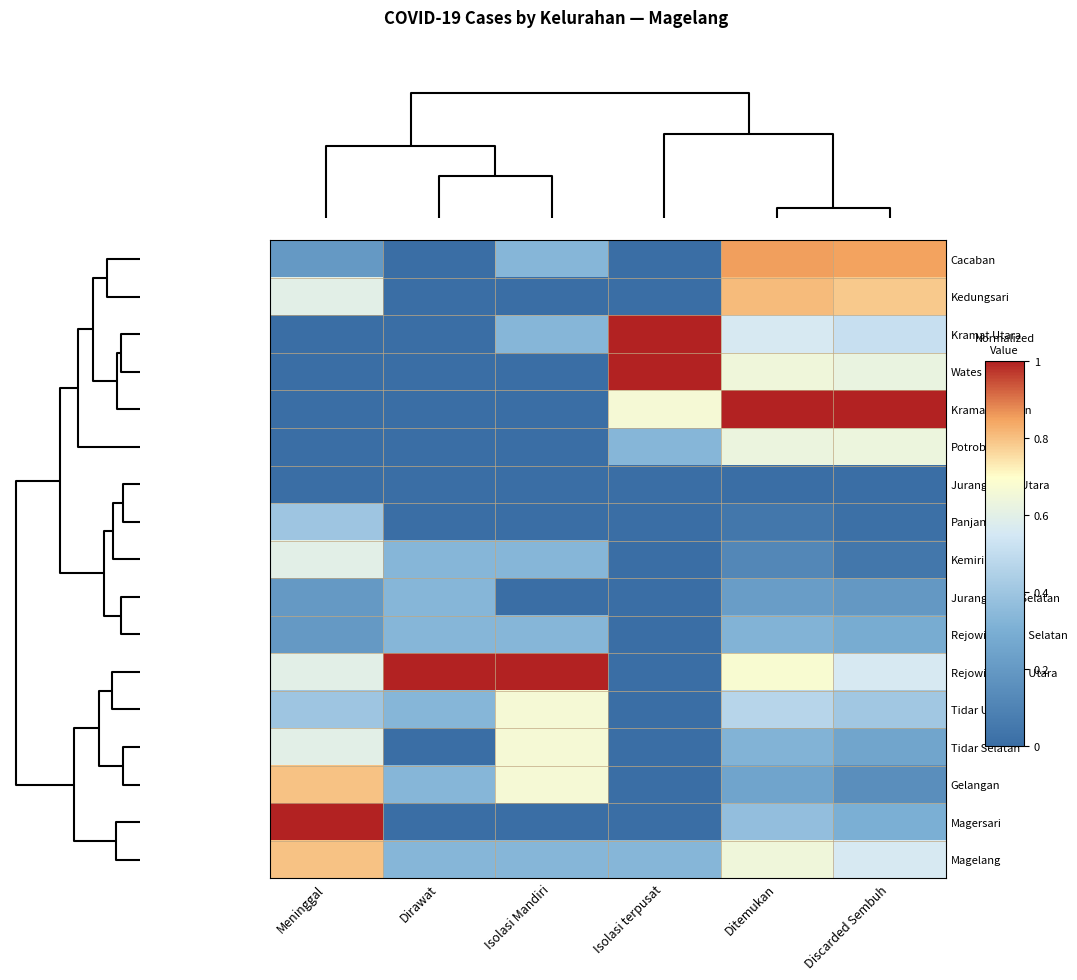

List the series in order of their peak value, lowest first.

Jurangombo Utara, Jurangombo Selatan, Rejowinangun Selatan, Panjang, Kemirirejo, Potrobangsan, Tidar Utara, Tidar Selatan, Gelangan, Magelang, Kedungsari, Cacaban, Kramat Utara, Wates, Kramat Selatan, Rejowinangun Utara, Magersari